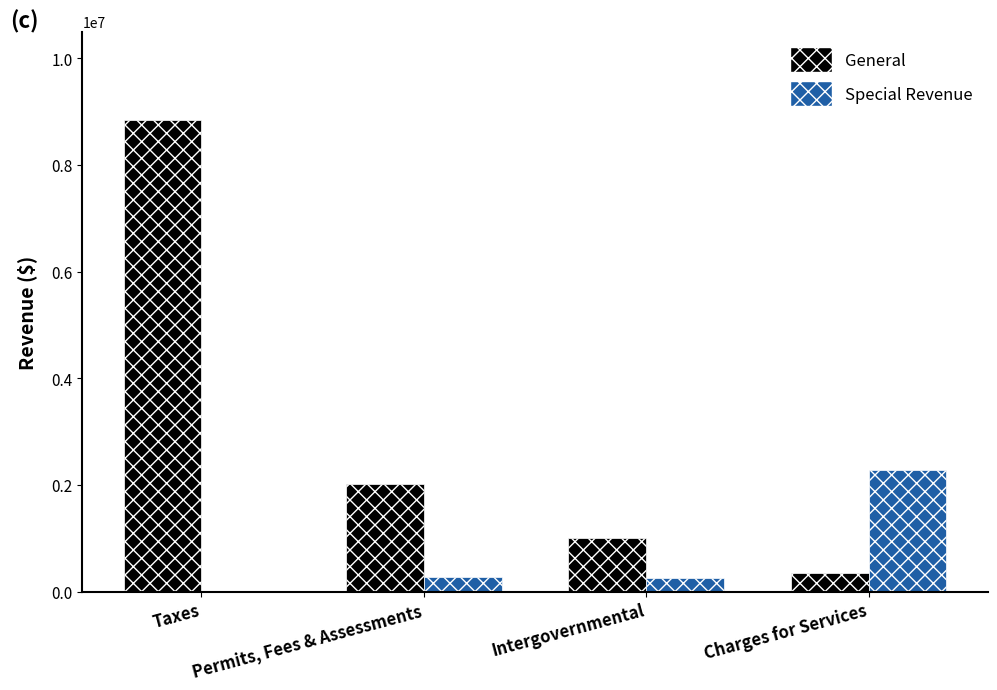

Between Taxes and Intergovernmental, which series saw the biggest shift?

General